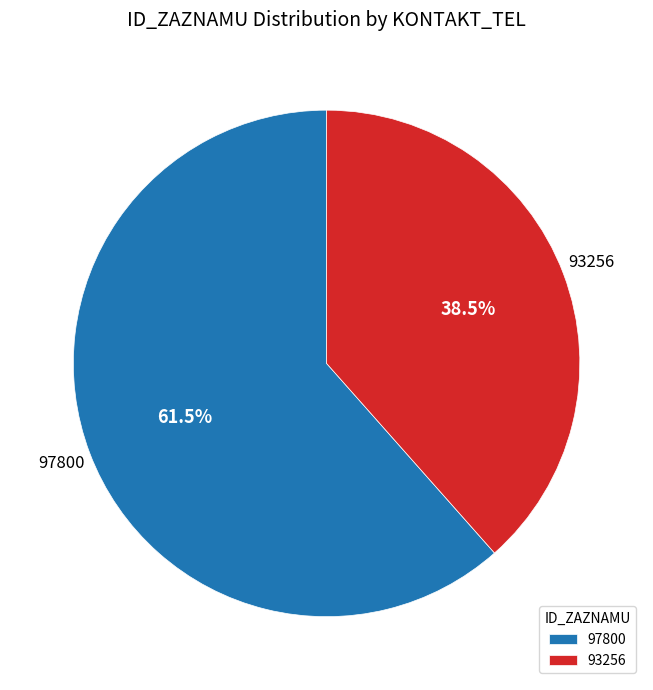

Do 93256 and 97800 together represent more than half of the pie?

Yes